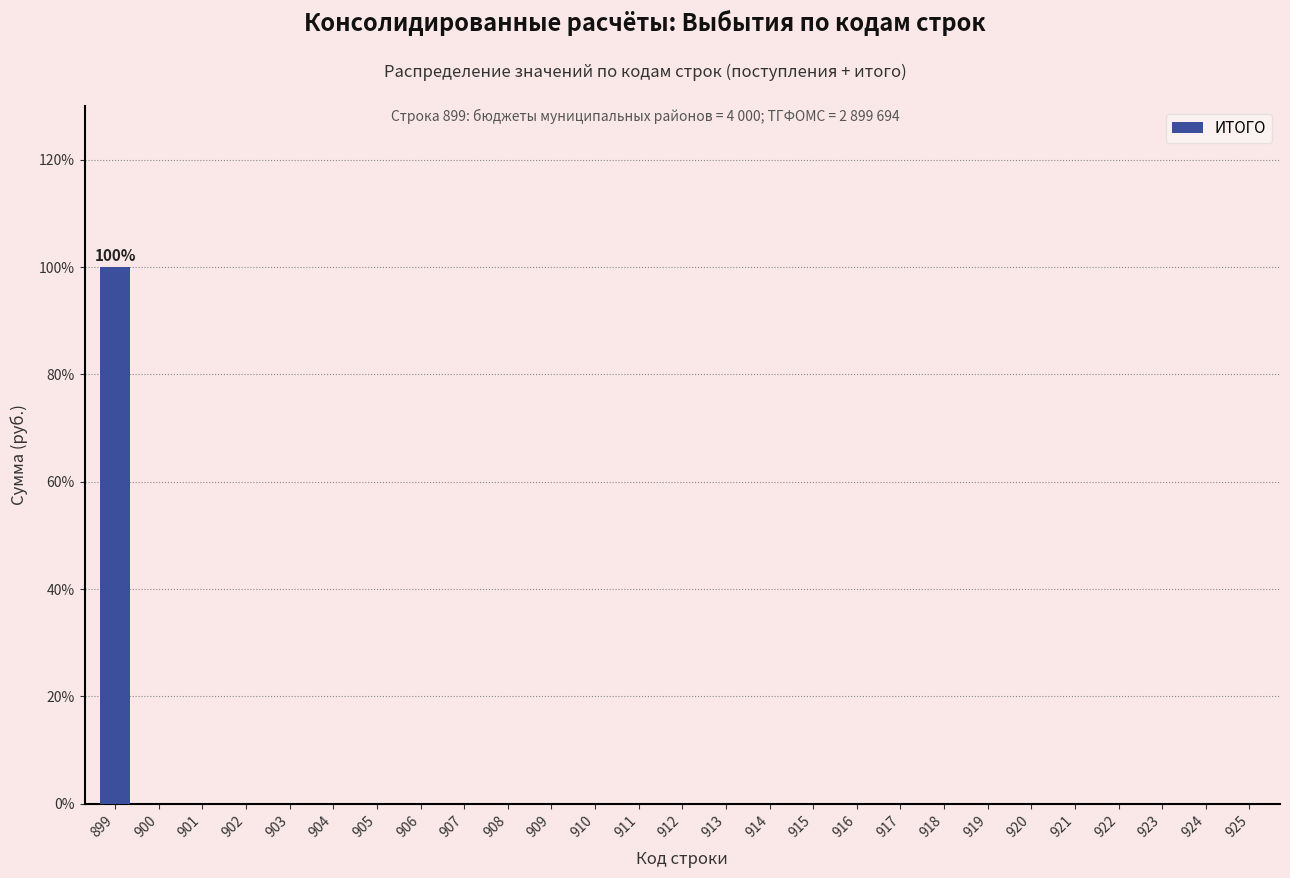

Reading left to right, what are all the values shown in this chart?

899=100	900=0	901=0	902=0	903=0	904=0	905=0	906=0	907=0	908=0	909=0	910=0	911=0	912=0	913=0	914=0	915=0	916=0	917=0	918=0	919=0	920=0	921=0	922=0	923=0	924=0	925=0